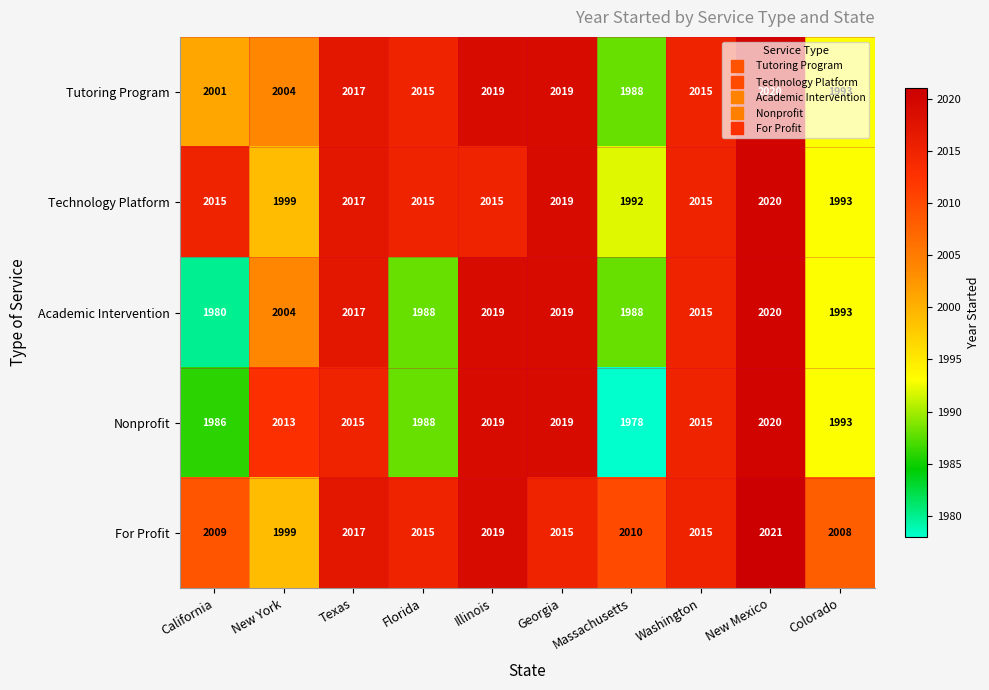

What is the spread (max minus min) of values at Florida?

27